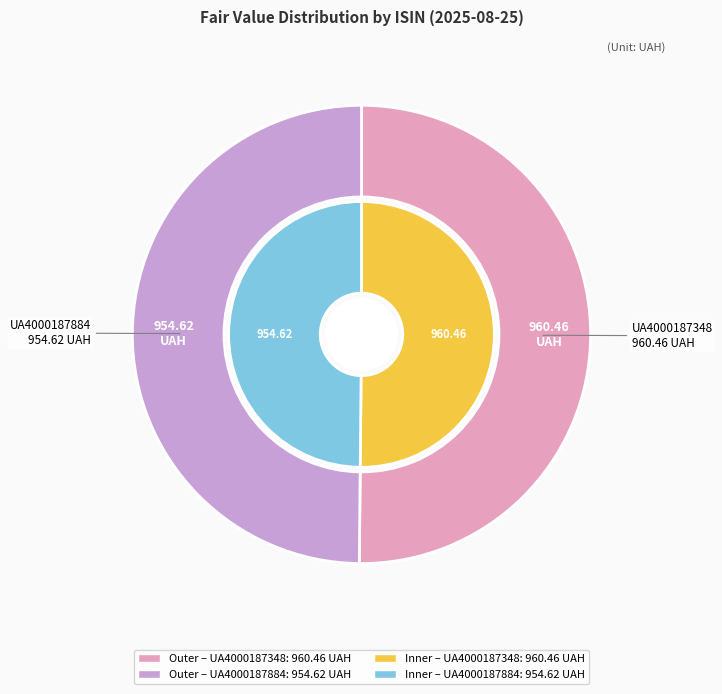

To the nearest percent, what portion does UA4000187884 represent?

50%